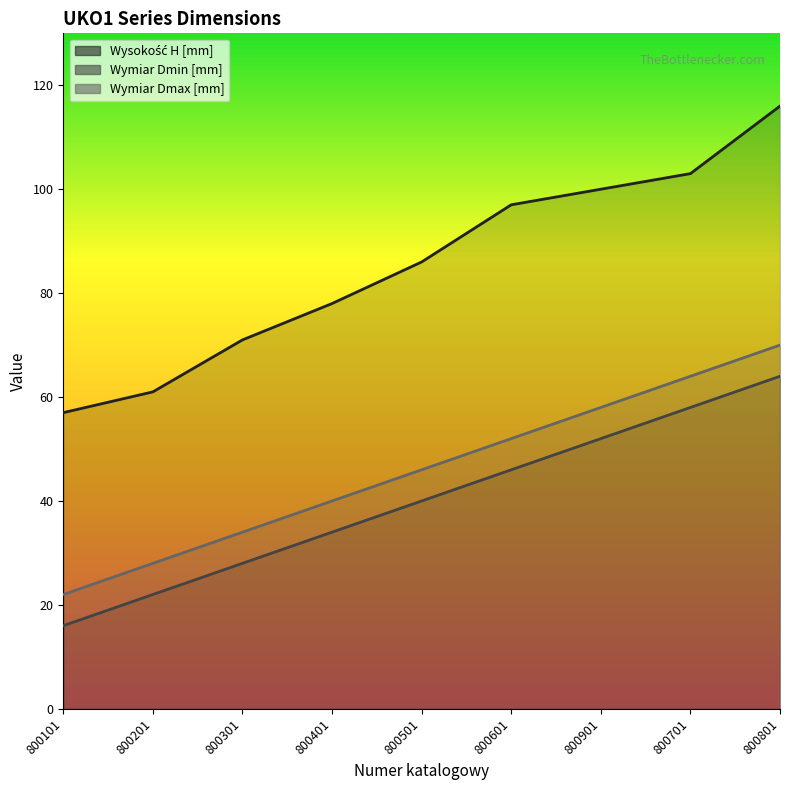

How many lines are shown in the chart?

3